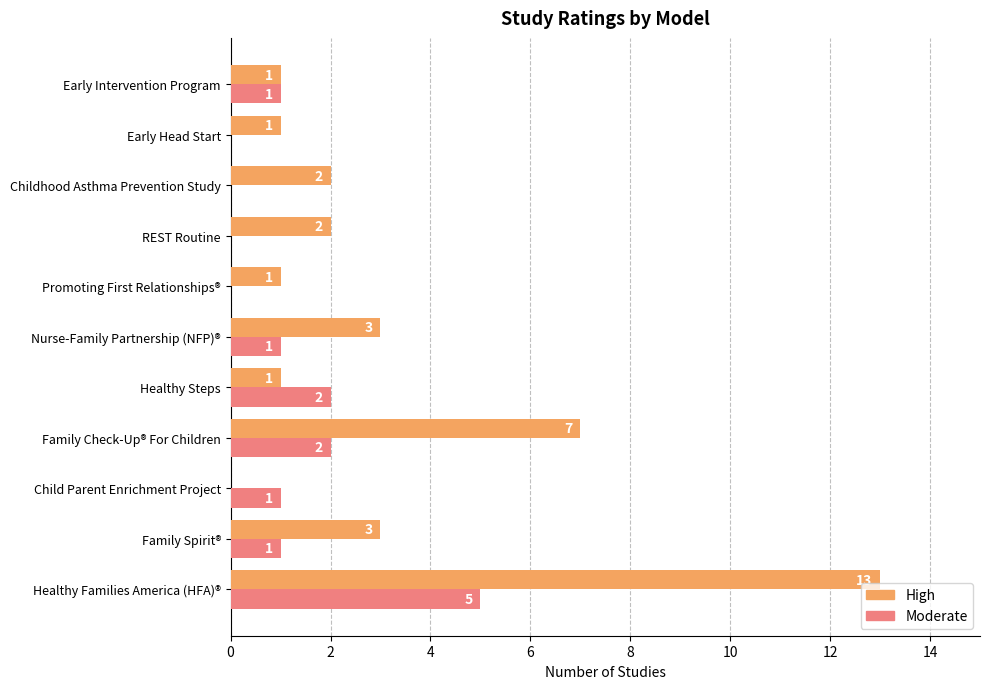

What is the average value of the Moderate series?

1